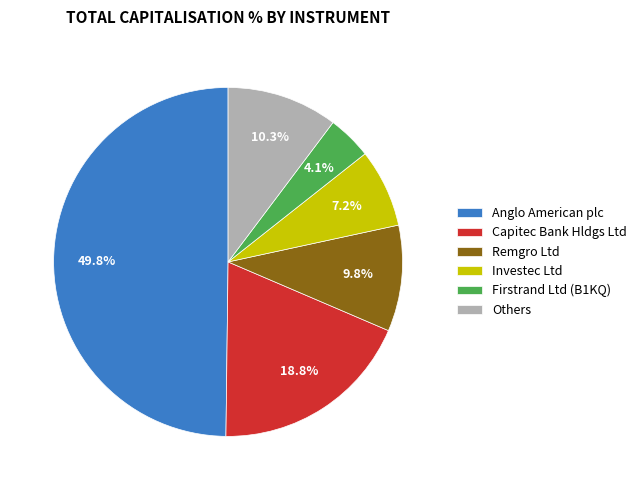

How much of the chart is everything except Others?

89.7%